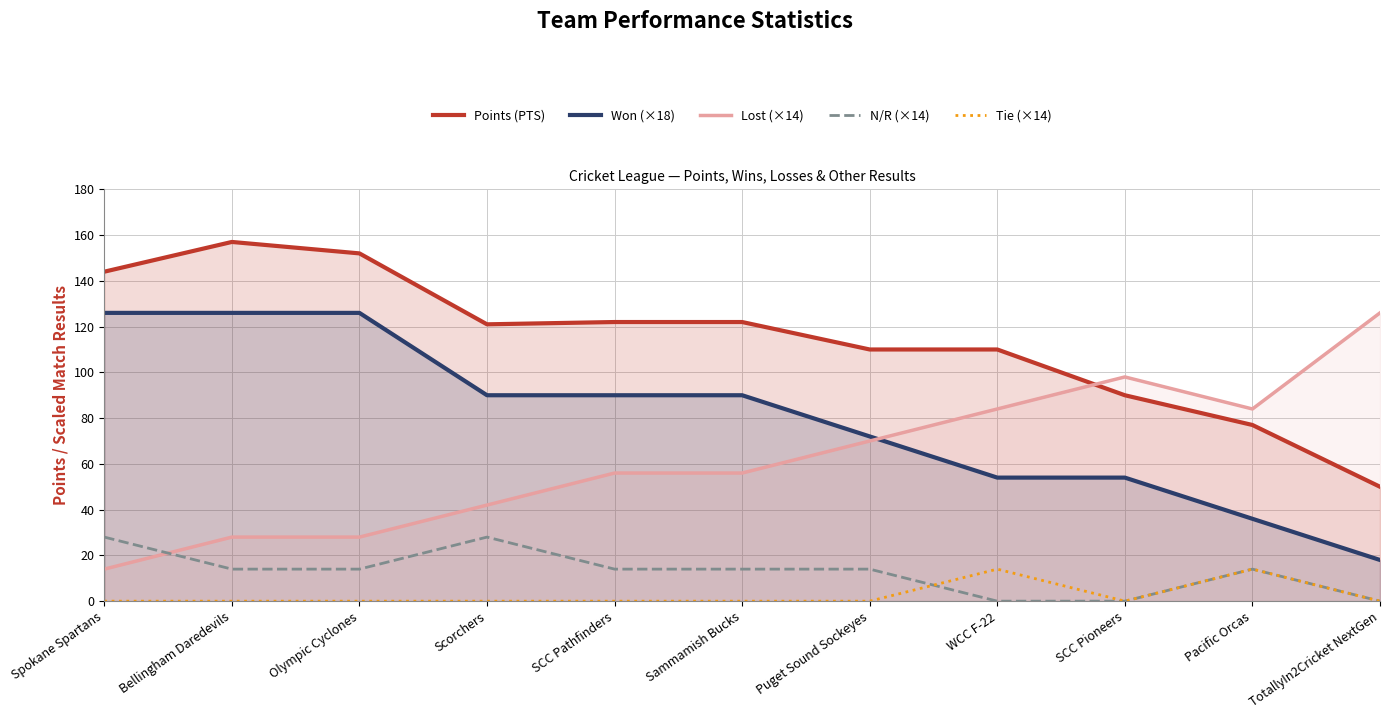

Which category has the lowest value in the Points (PTS) series?

TotallyIn2Cricket NextGen